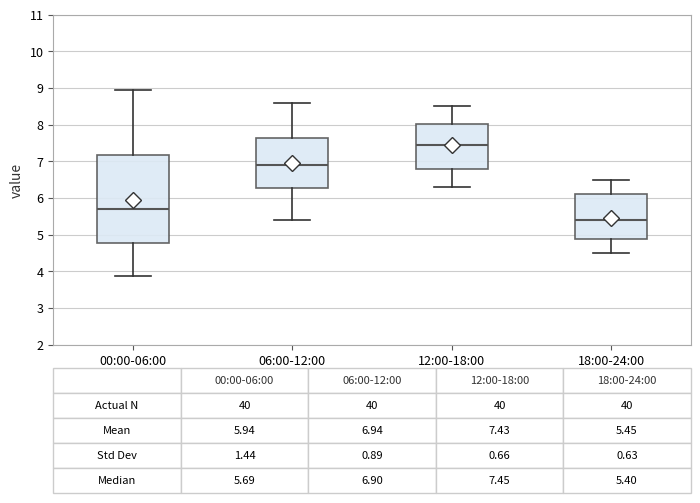

Comparing the boxes themselves (not the whiskers), which one is the tallest?

00:00-06:00